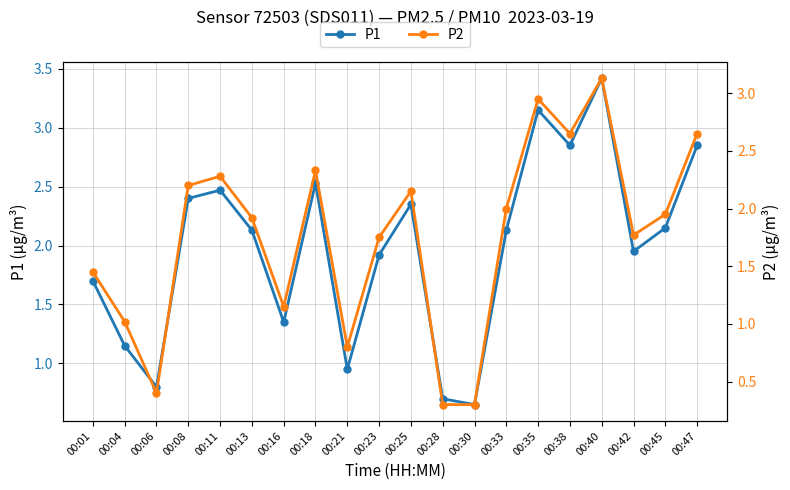

At how many categories does at least one series exceed 1?

16